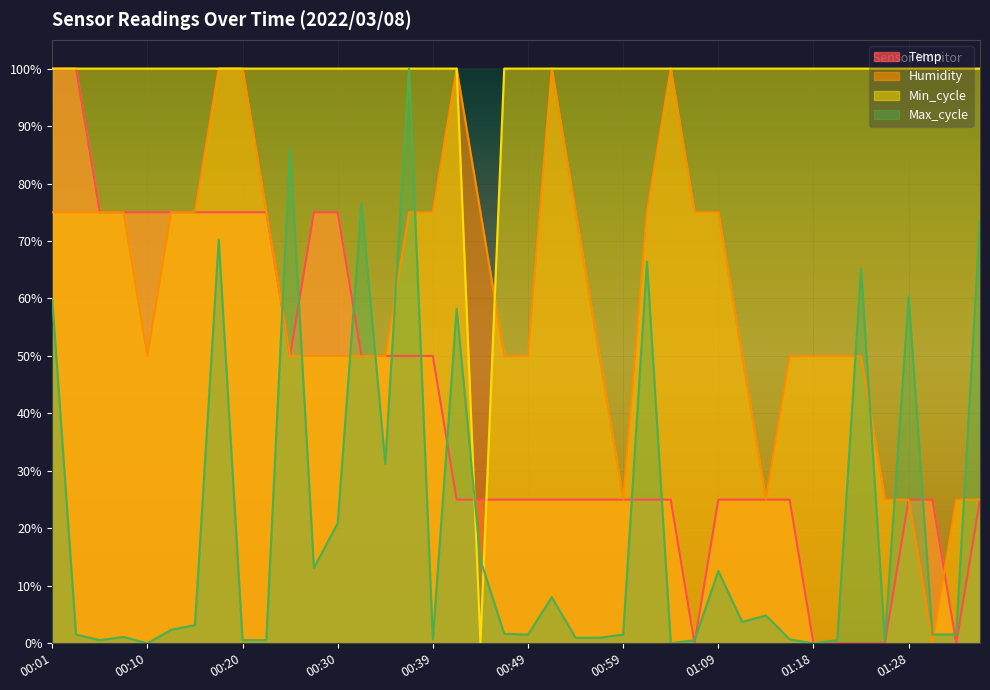

Reading left to right, list all the values displayed in this chart.

Temp: 00:01=1.0	00:03=1.0	00:05=0.7	00:08=0.7	00:10=0.7	00:13=0.7	00:15=0.7	00:18=0.7	00:20=0.7	00:22=0.7	00:25=0.5	00:27=0.7	00:30=0.7	00:32=0.5	00:35=0.5	00:37=0.5	00:39=0.5	00:42=0.2	00:44=0.2	00:47=0.2	00:49=0.2	00:52=0.2	00:54=0.2	00:56=0.2	00:59=0.2	01:01=0.2	01:04=0.2	01:06=0.0	01:09=0.2	01:11=0.2	01:13=0.2	01:16=0.2	01:18=0.0	01:21=0.0	01:23=0.0	01:26=0.0	01:28=0.2	01:30=0.2	01:33=0.0	01:35=0.2
Humidity: 00:01=0.8	00:03=0.8	00:05=0.8	00:08=0.8	00:10=0.5	00:13=0.8	00:15=0.8	00:18=1.0	00:20=1.0	00:22=0.8	00:25=0.5	00:27=0.5	00:30=0.5	00:32=0.5	00:35=0.5	00:37=0.8	00:39=0.8	00:42=1.0	00:44=0.8	00:47=0.5	00:49=0.5	00:52=1.0	00:54=0.8	00:56=0.5	00:59=0.2	01:01=0.8	01:04=1.0	01:06=0.8	01:09=0.8	01:11=0.5	01:13=0.2	01:16=0.5	01:18=0.5	01:21=0.5	01:23=0.5	01:26=0.2	01:28=0.2	01:30=0.0	01:33=0.2	01:35=0.2
Min_cycle: 00:01=1.0	00:03=1.0	00:05=1.0	00:08=1.0	00:10=1.0	00:13=1.0	00:15=1.0	00:18=1.0	00:20=1.0	00:22=1.0	00:25=1.0	00:27=1.0	00:30=1.0	00:32=1.0	00:35=1.0	00:37=1.0	00:39=1.0	00:42=1.0	00:44=0.0	00:47=1.0	00:49=1.0	00:52=1.0	00:54=1.0	00:56=1.0	00:59=1.0	01:01=1.0	01:04=1.0	01:06=1.0	01:09=1.0	01:11=1.0	01:13=1.0	01:16=1.0	01:18=1.0	01:21=1.0	01:23=1.0	01:26=1.0	01:28=1.0	01:30=1.0	01:33=1.0	01:35=1.0
Max_cycle: 00:01=0.6	00:03=0.0	00:05=0.0	00:08=0.0	00:10=0.0	00:13=0.0	00:15=0.0	00:18=0.7	00:20=0.0	00:22=0.0	00:25=0.9	00:27=0.1	00:30=0.2	00:32=0.8	00:35=0.3	00:37=1.0	00:39=0.0	00:42=0.6	00:44=0.1	00:47=0.0	00:49=0.0	00:52=0.1	00:54=0.0	00:56=0.0	00:59=0.0	01:01=0.7	01:04=0.0	01:06=0.0	01:09=0.1	01:11=0.0	01:13=0.0	01:16=0.0	01:18=0.0	01:21=0.0	01:23=0.7	01:26=0.0	01:28=0.6	01:30=0.0	01:33=0.0	01:35=0.7